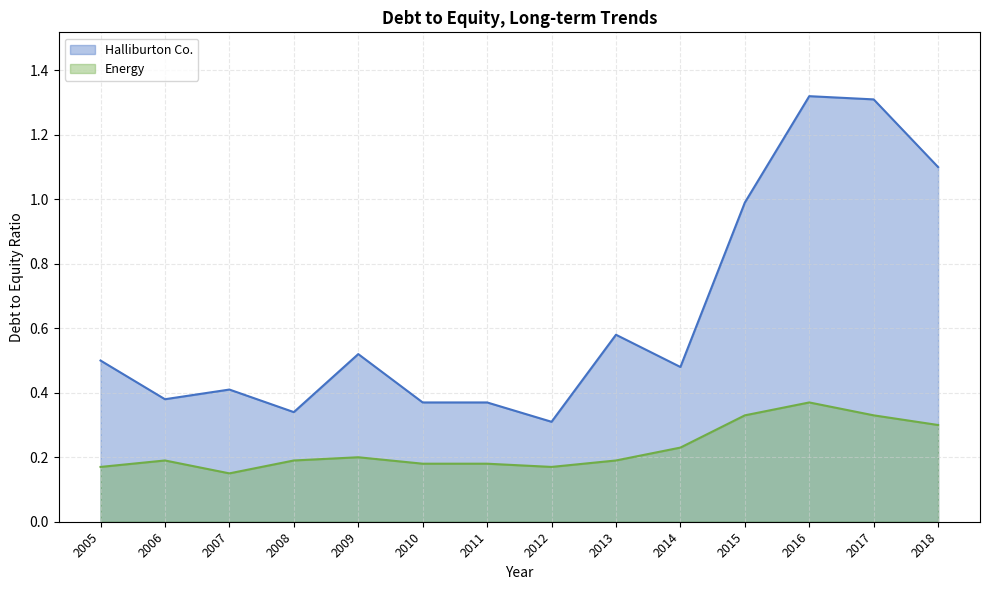

Reading left to right, transcribe all the data shown in this chart.

Halliburton Co.: 0.5	0.4	0.4	0.3	0.5	0.4	0.4	0.3	0.6	0.5	1.0	1.3	1.3	1.1
Energy: 0.2	0.2	0.1	0.2	0.2	0.2	0.2	0.2	0.2	0.2	0.3	0.4	0.3	0.3